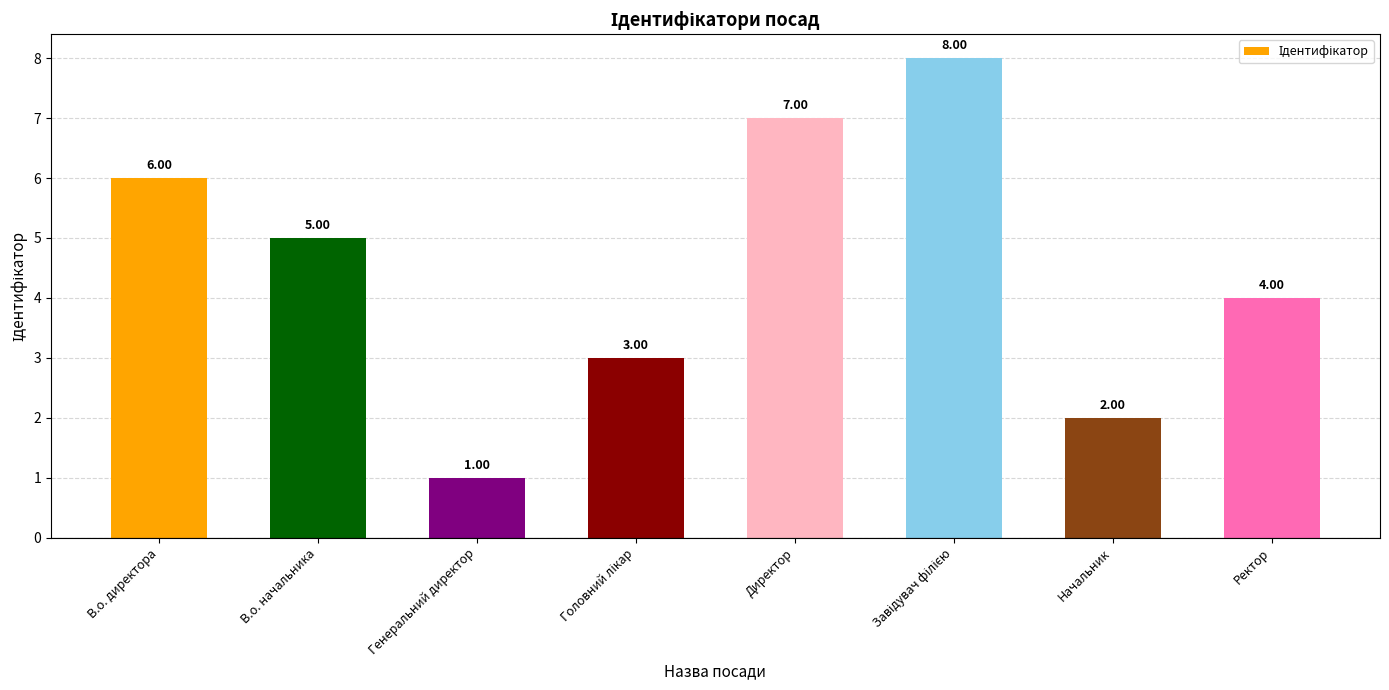

What is the label of the 1st bar from the left?

В.о. директора